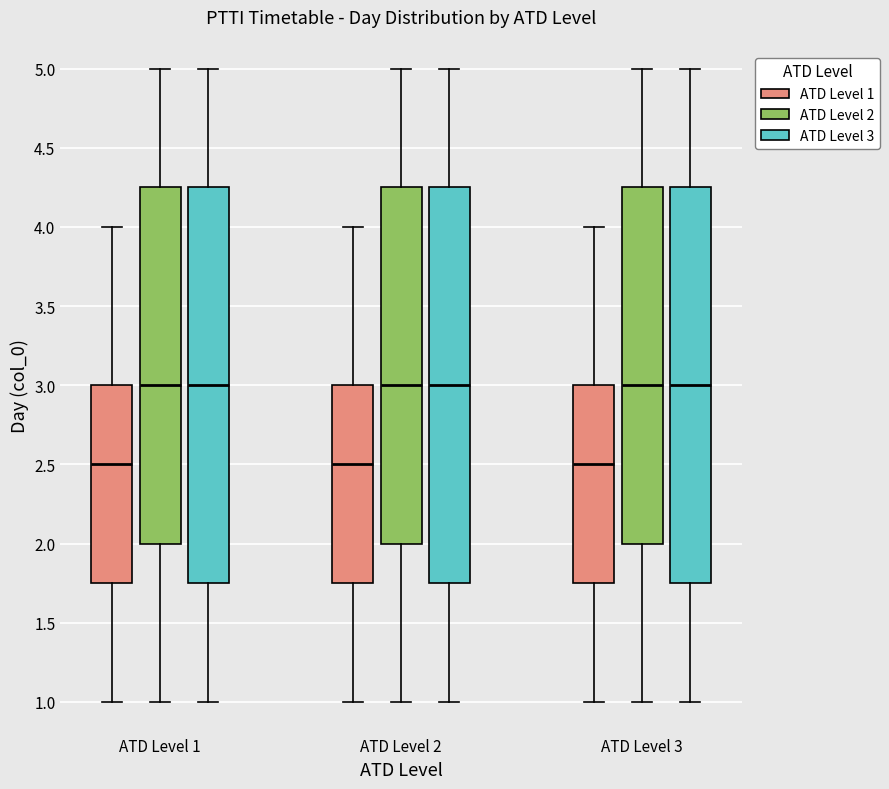

Reading left to right, transcribe this box plot: for each box, give where its median line is, the range the box spans, and where its two whiskers end, as read against the y-axis. The values are not printed on the chart, so give them approximately, as read against the axis.

ATD Level 1 (ATD Level 1): median 2.50, box 1.75 to 3.00, whiskers 1.00 to 4.00
ATD Level 1 (ATD Level 2): median 3.00, box 2.00 to 4.25, whiskers 1.00 to 5.00
ATD Level 1 (ATD Level 3): median 3.00, box 1.75 to 4.25, whiskers 1.00 to 5.00
ATD Level 2 (ATD Level 1): median 2.50, box 1.75 to 3.00, whiskers 1.00 to 4.00
ATD Level 2 (ATD Level 2): median 3.00, box 2.00 to 4.25, whiskers 1.00 to 5.00
ATD Level 2 (ATD Level 3): median 3.00, box 1.75 to 4.25, whiskers 1.00 to 5.00
ATD Level 3 (ATD Level 1): median 2.50, box 1.75 to 3.00, whiskers 1.00 to 4.00
ATD Level 3 (ATD Level 2): median 3.00, box 2.00 to 4.25, whiskers 1.00 to 5.00
ATD Level 3 (ATD Level 3): median 3.00, box 1.75 to 4.25, whiskers 1.00 to 5.00